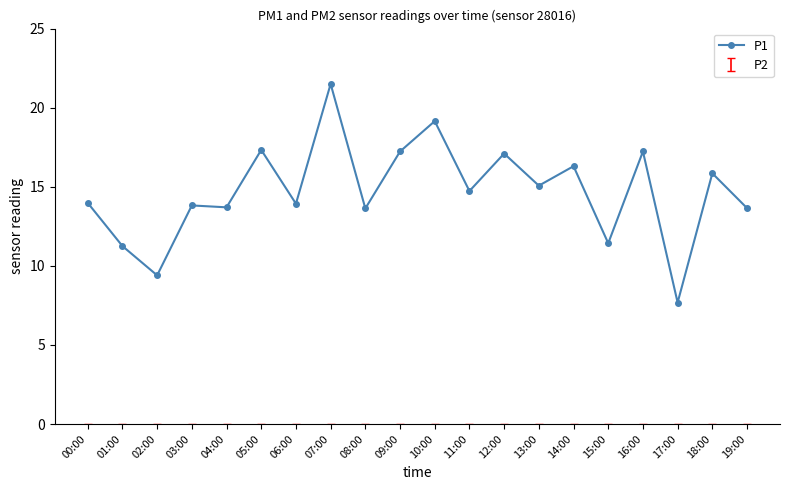

What is the sum of the values at 03:00 and 12:00?

30.9